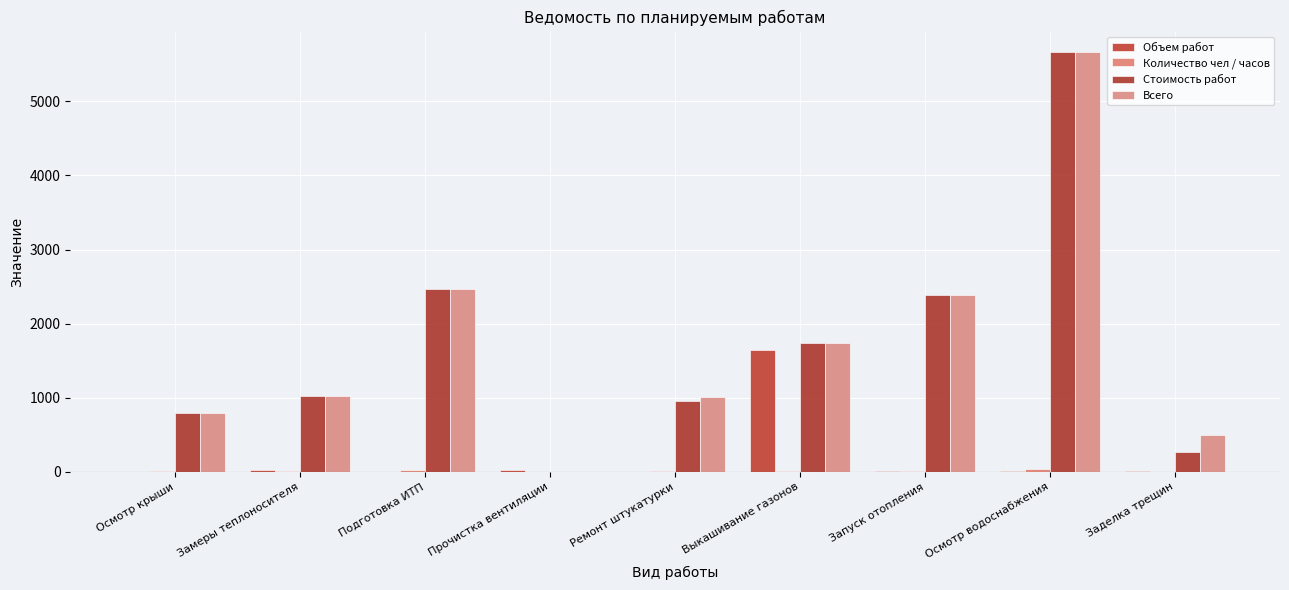

How many data points does each series have?

9